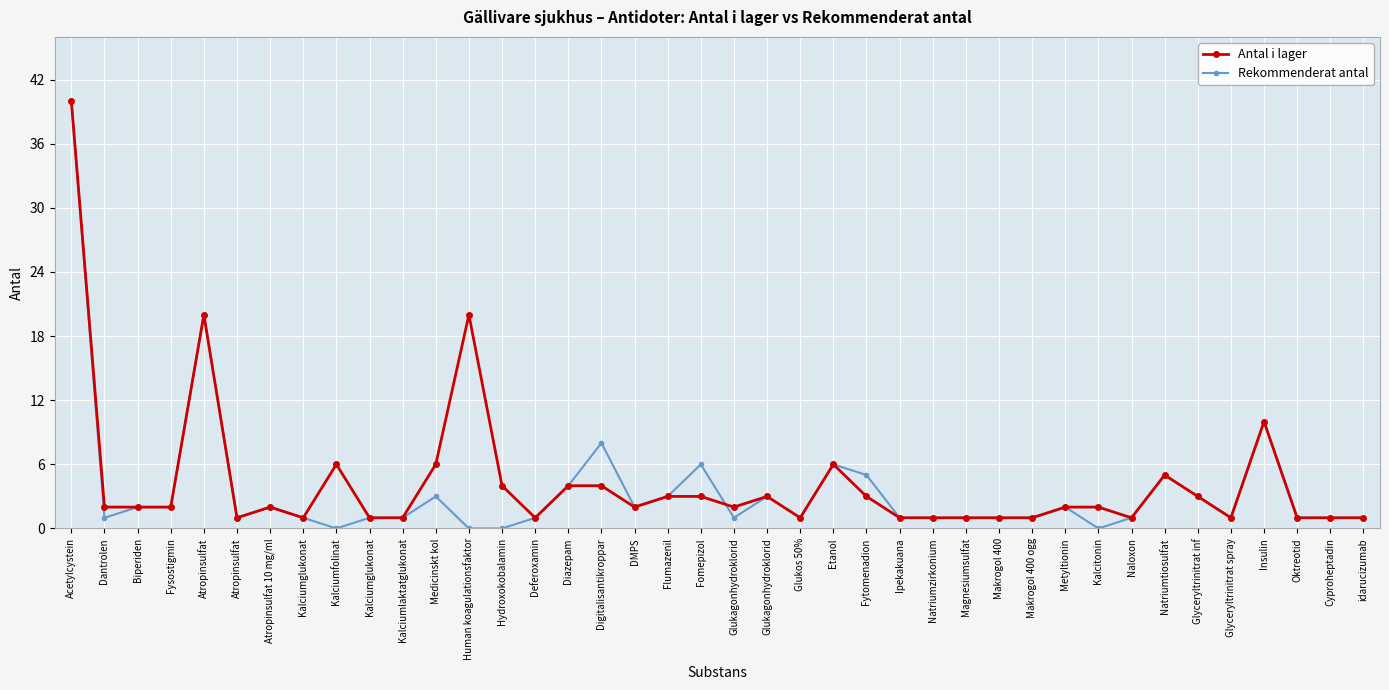

How many lines are shown in the chart?

2